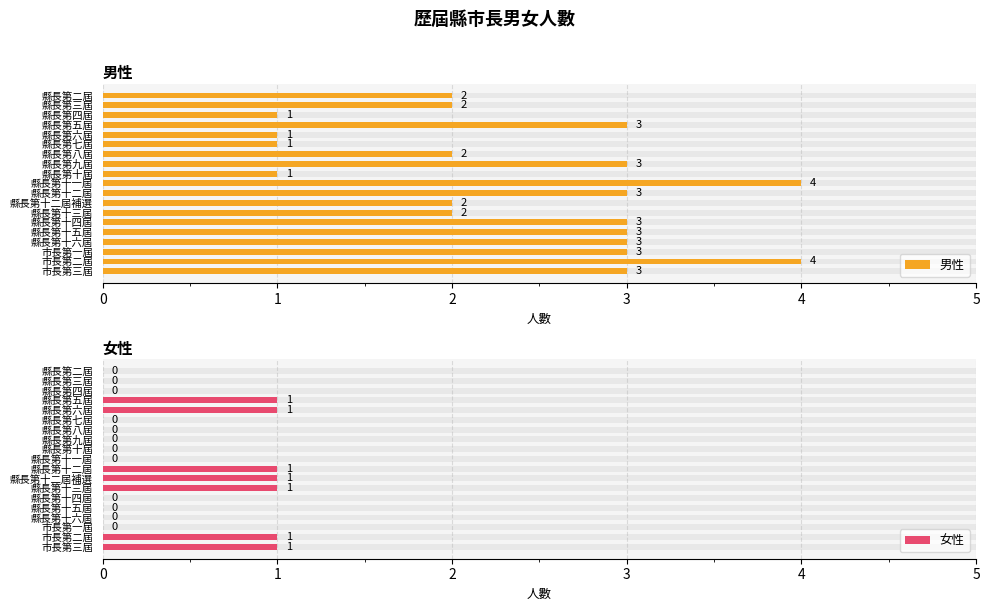

Is it true that 女性 equals 1 at 縣長第五屆?

True